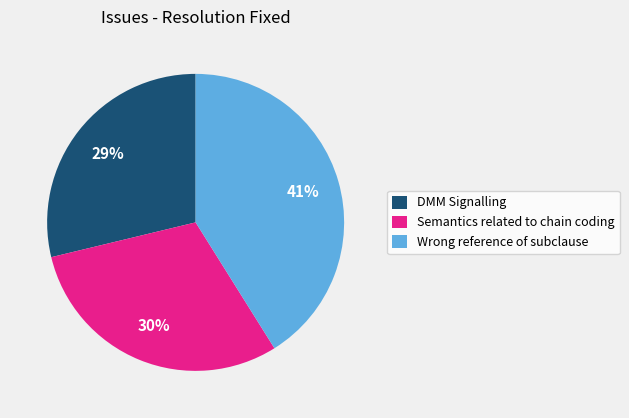

To the nearest percent, what portion does Wrong reference of subclause represent?

41%